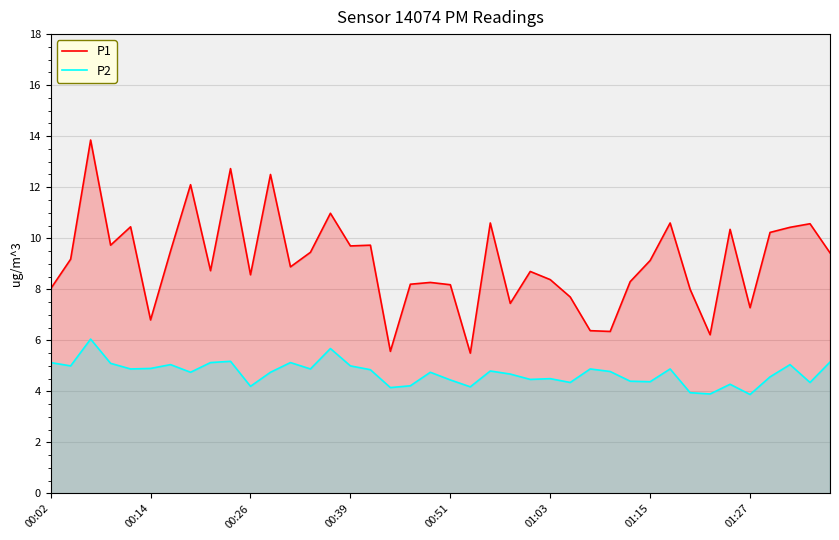

Which series has the largest total across all categories?

P1